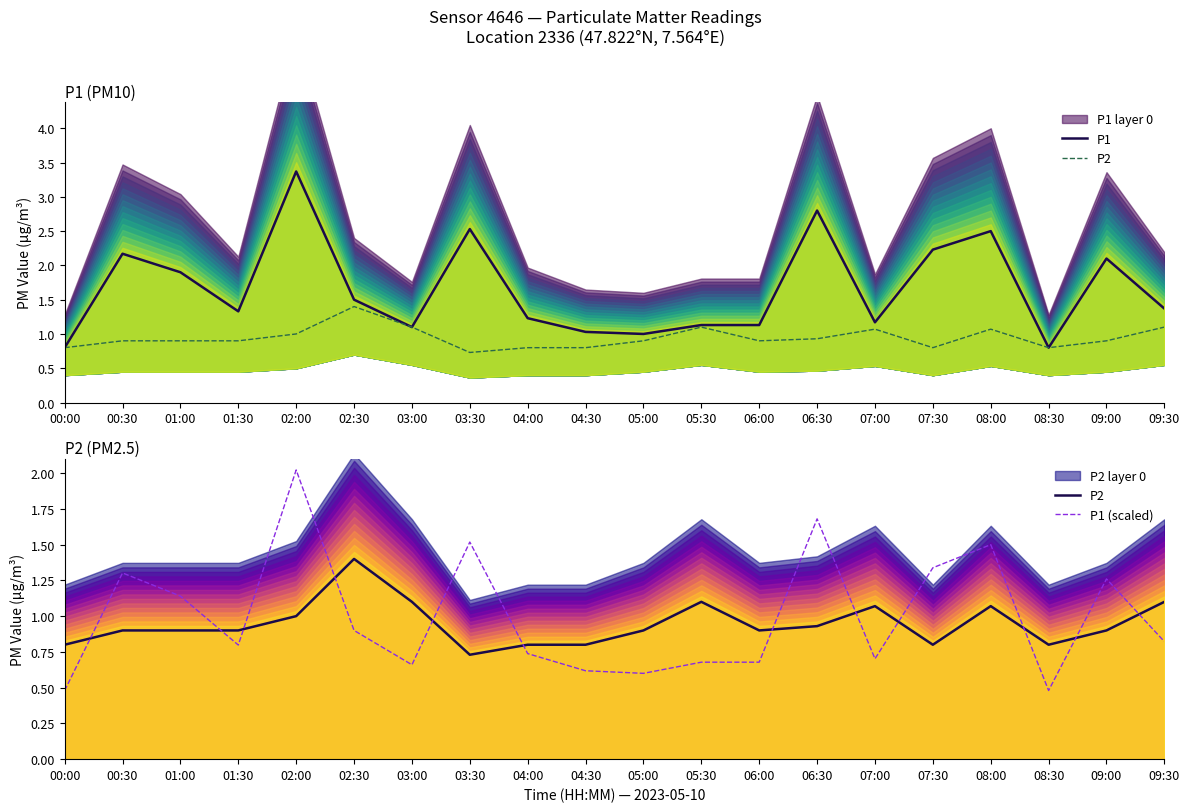

True or false: P1 (scaled) has a value of 0.4 at 04:00.

False